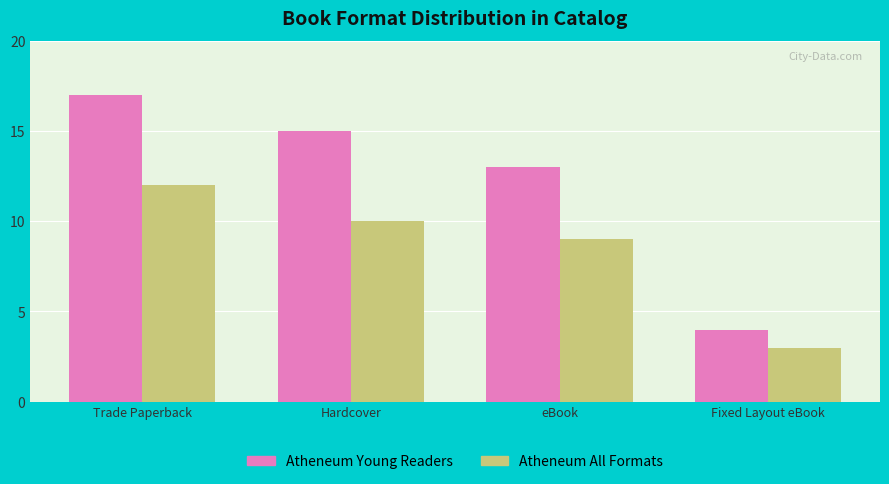

Count the Atheneum All Formats values in the range 9 to 12.

3